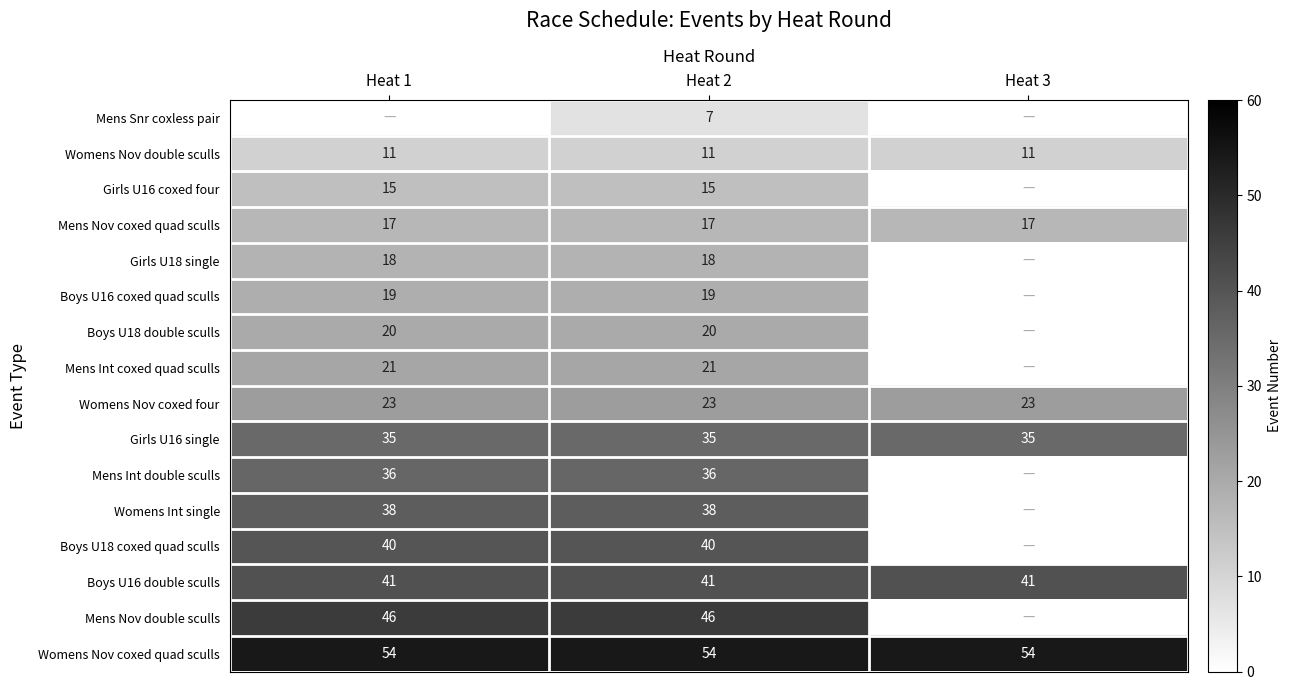

At Heat 2, list the series in order from largest to smallest.

Womens Nov coxed quad sculls, Mens Nov double sculls, Boys U16 double sculls, Boys U18 coxed quad sculls, Womens Int single, Mens Int double sculls, Girls U16 single, Womens Nov coxed four, Mens Int coxed quad sculls, Boys U18 double sculls, Boys U16 coxed quad sculls, Girls U18 single, Mens Nov coxed quad sculls, Girls U16 coxed four, Womens Nov double sculls, Mens Snr coxless pair